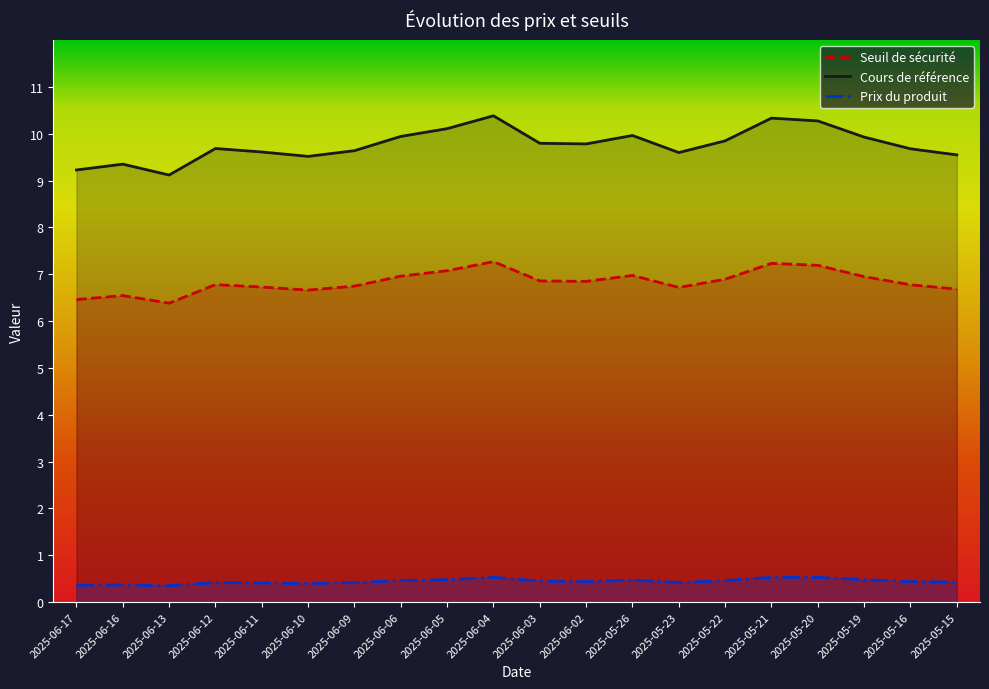

What is the difference between the Prix du produit values at 2025-05-20 and 2025-06-11?

0.1